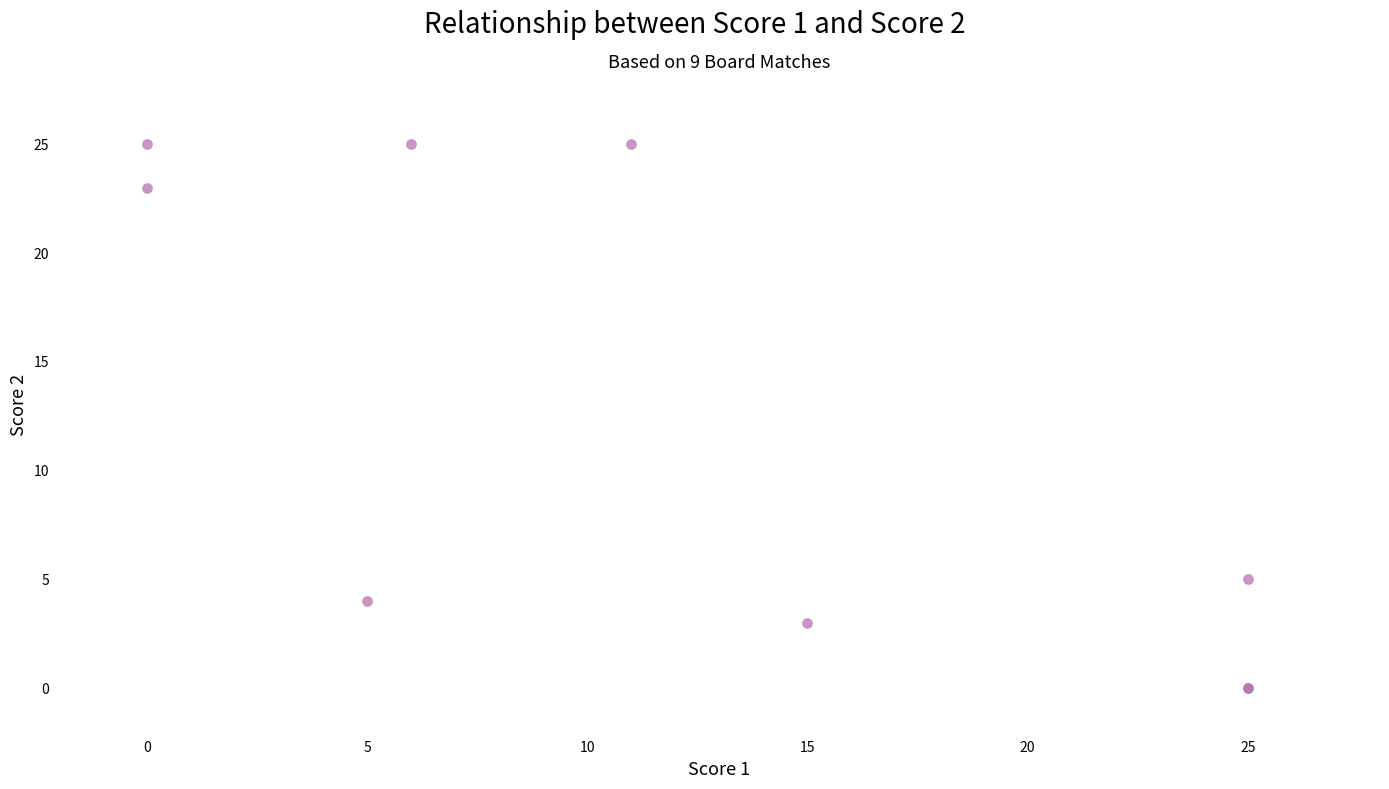

What Y value in the scatter plot is closest to 12?

5